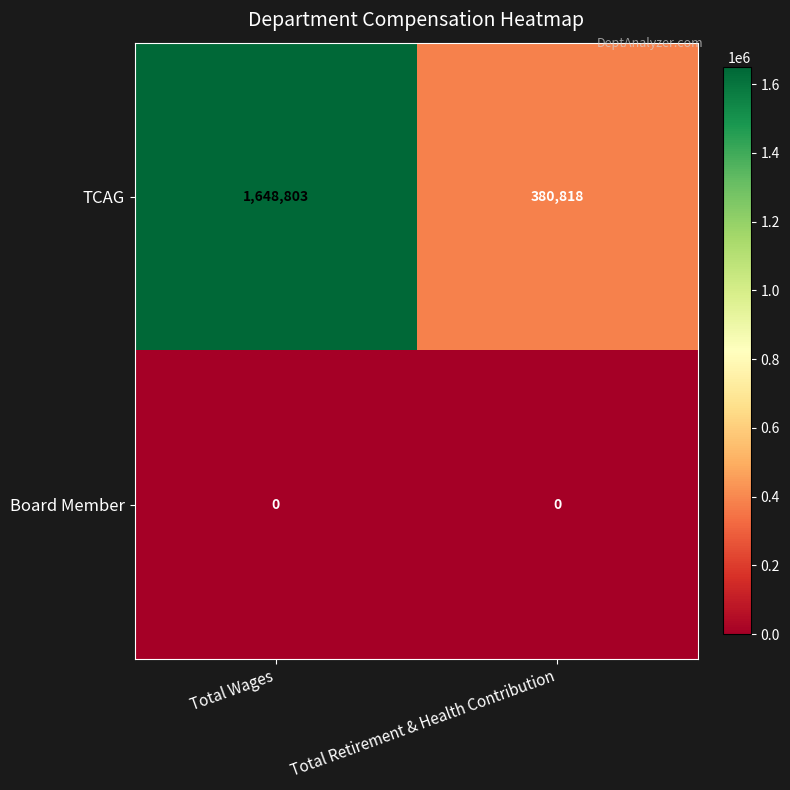

At how many categories does at least one series exceed 1458805?

1